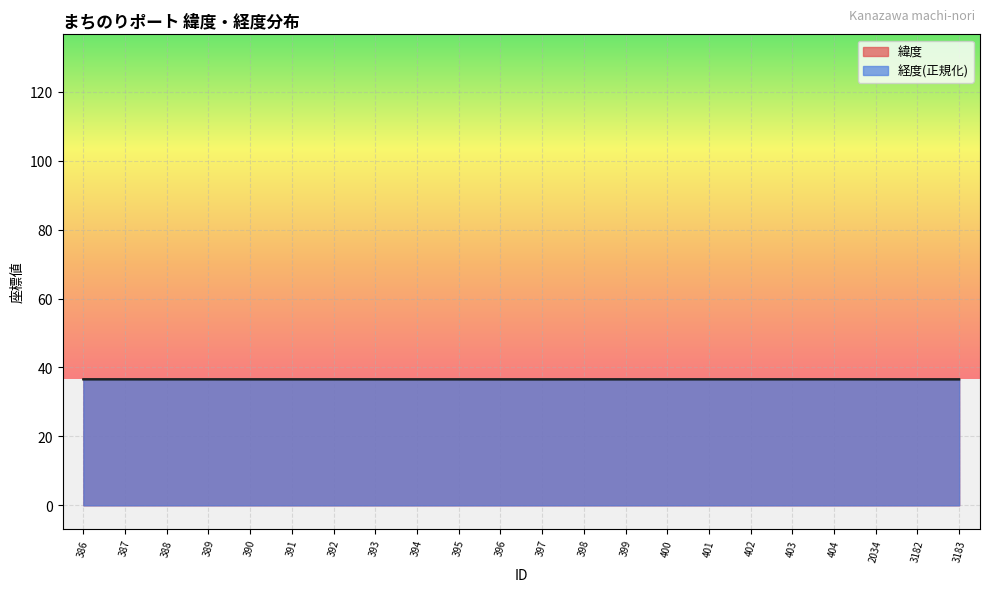

Reading left to right, what are all the values shown in this chart?

緯度: 386=36.6	387=36.6	388=36.6	389=36.6	390=36.6	391=36.6	392=36.6	393=36.6	394=36.6	395=36.6	396=36.6	397=36.6	398=36.6	399=36.6	400=36.6	401=36.6	402=36.6	403=36.6	404=36.6	2034=36.6	3182=36.6	3183=36.6
経度: 386=36.6	387=36.6	388=36.6	389=36.6	390=36.6	391=36.6	392=36.6	393=36.6	394=36.6	395=36.6	396=36.6	397=36.6	398=36.6	399=36.6	400=36.6	401=36.6	402=36.6	403=36.6	404=36.6	2034=36.6	3182=36.6	3183=36.6